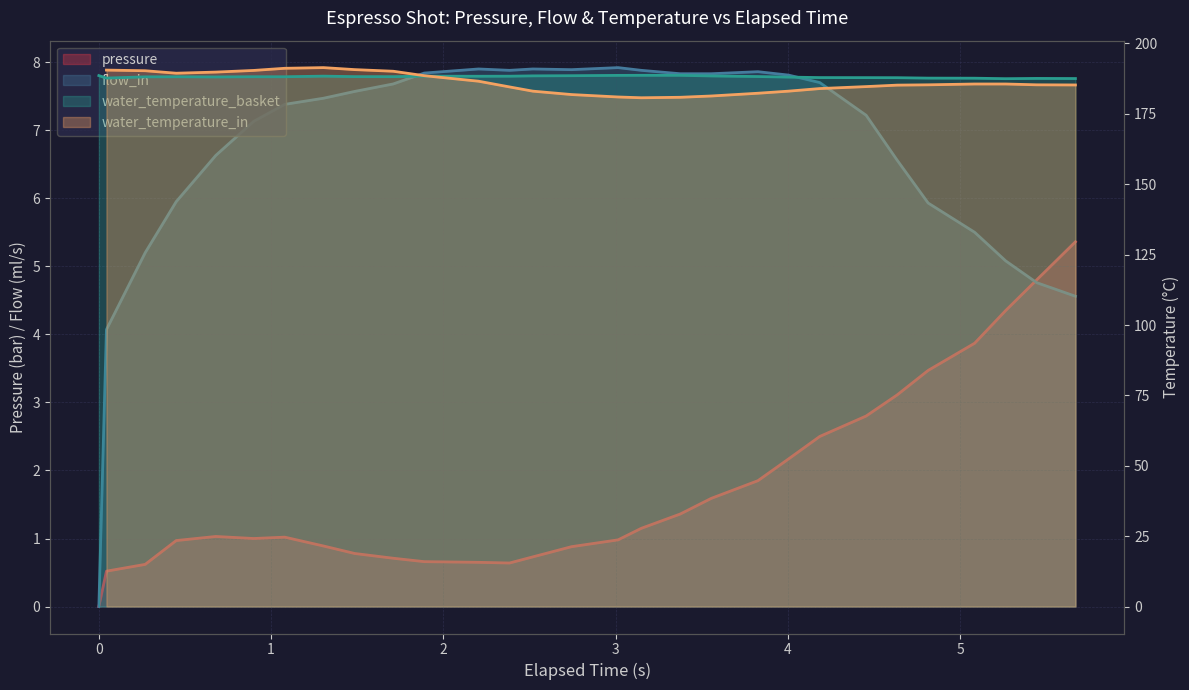

Is the value of flow_in at 14 greater than the value of pressure at 17?

Yes